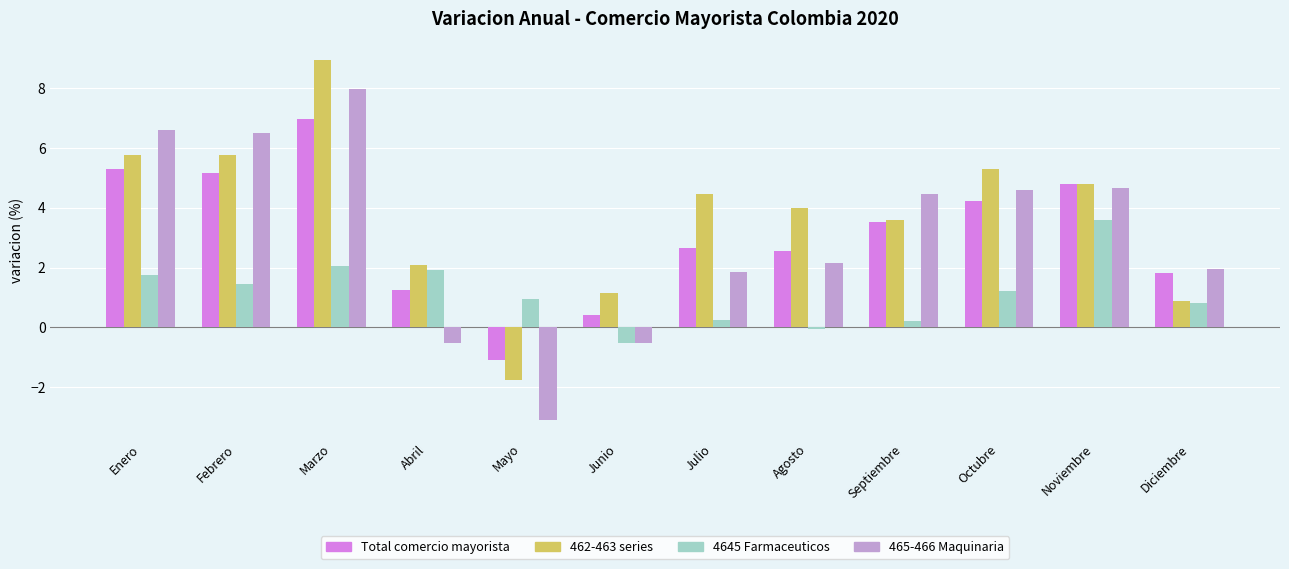

Where is 4645 Farmaceuticos nearest to the value 1?

Mayo